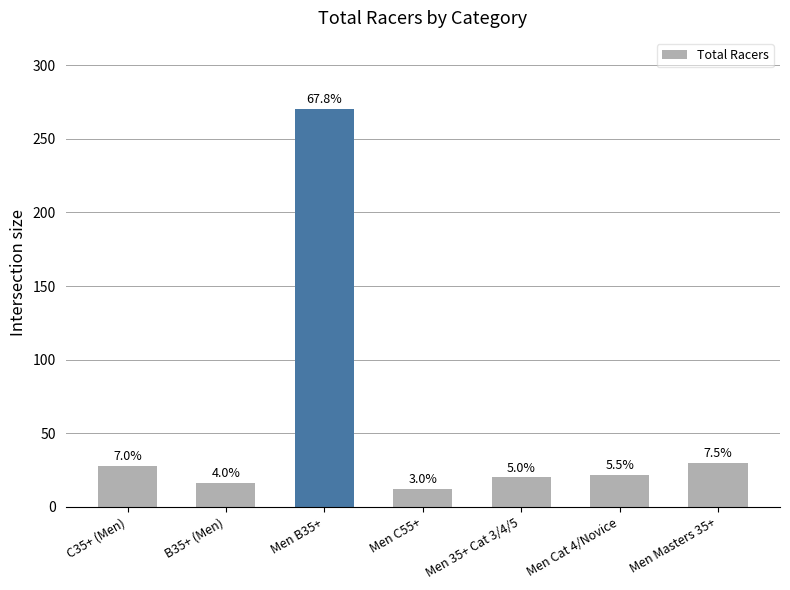

Which has a higher value, Men 35+ Cat 3/4/5 or B35+ (Men)?

Men 35+ Cat 3/4/5